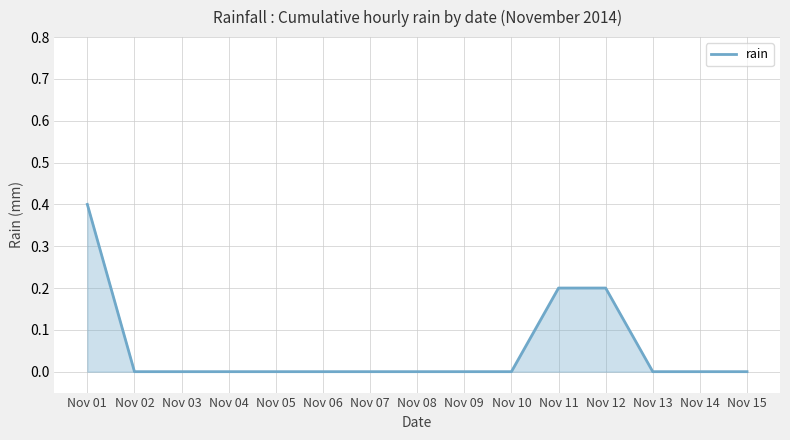

How many lines are shown in the chart?

1